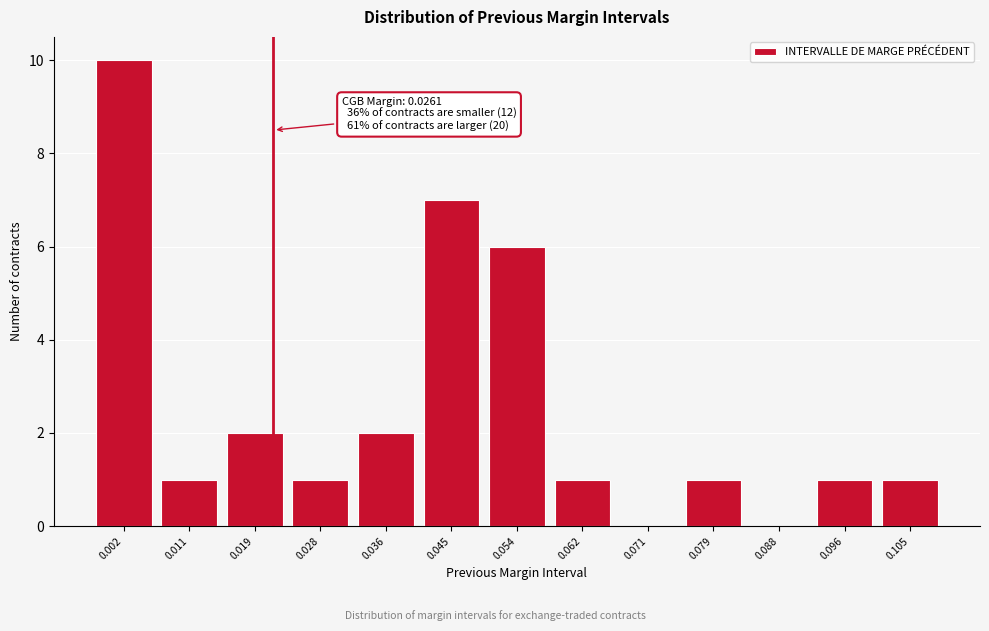

Reading right to left, list all the values displayed in this chart.

0.105=1	0.096=1	0.088=0	0.079=1	0.071=0	0.062=1	0.054=6	0.045=7	0.036=2	0.028=1	0.019=2	0.011=1	0.002=10